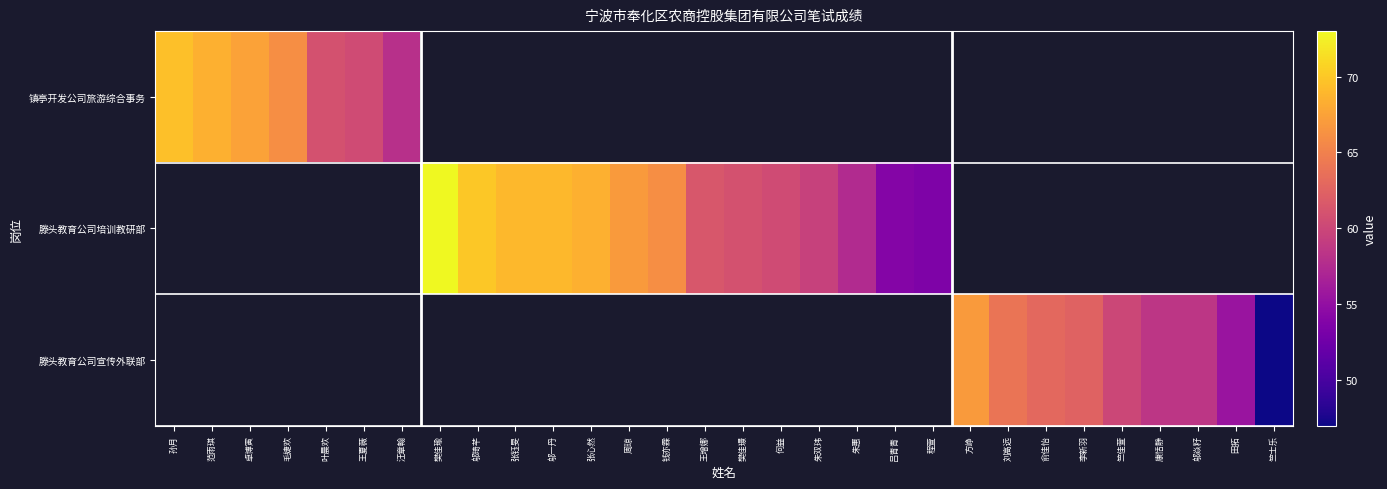

List the labels in order of 镇亭开发公司旅游综合事务 value, largest first.

孙月, 范雨琪, 卓博寅, 毛婕欢, 叶晨欢, 王夏薇, 汪章翰, 樊佳瑜, 邬琦芊, 张钰旻, 邬一丹, 张心然, 周琼, 钱亦霖, 王增娜, 樊佳璟, 何益, 朱双玮, 朱惠, 吕青青, 程萱, 方峥, 刘高远, 俞佳怡, 李新羽, 竺佳萱, 康恬静, 邬焱籽, 田拓, 竺士乐